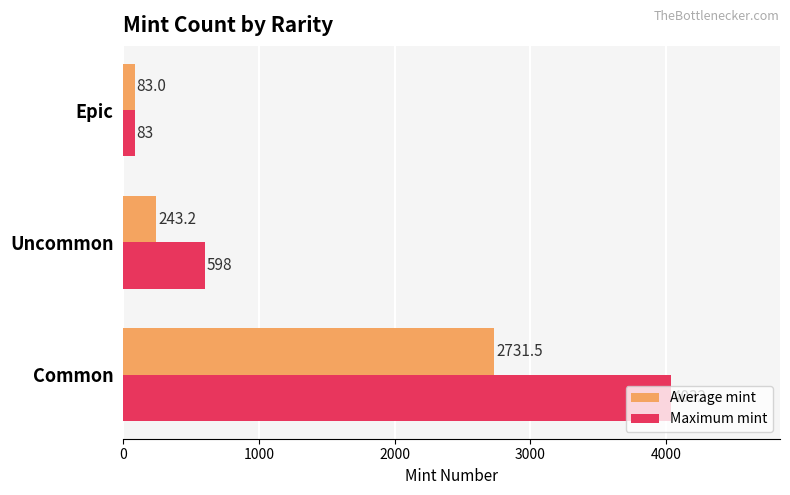

Which series changed the most between Uncommon and Epic?

Maximum mint